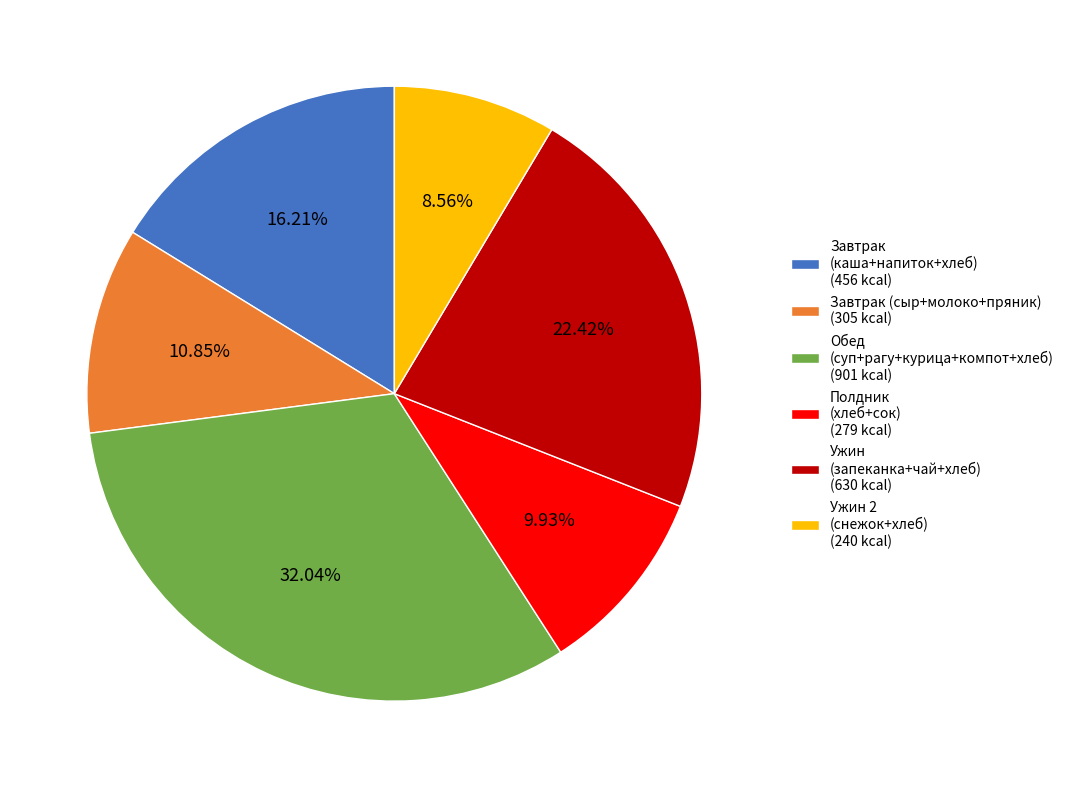

Is there any slice that represents more than half of the pie?

No